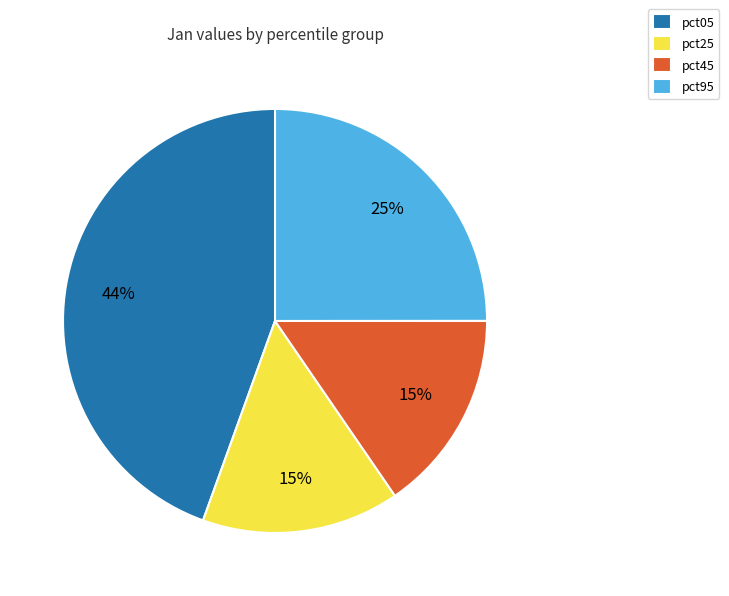

What is the largest slice in the pie chart?

pct05